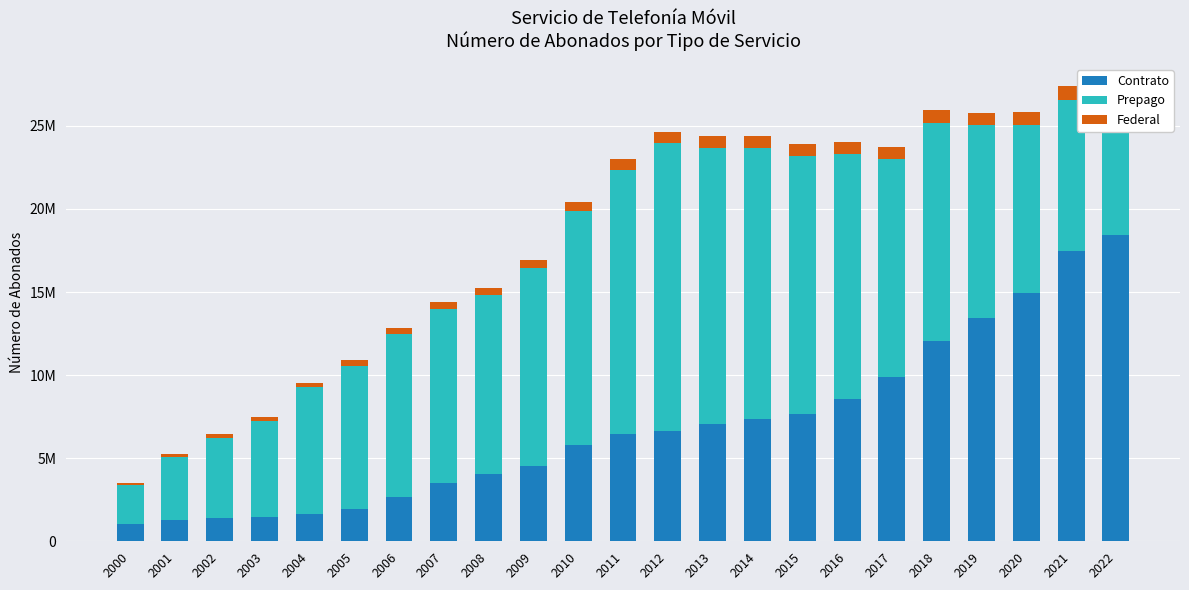

What is the difference between the maximum and minimum values in the Contrato series?

17363243.0